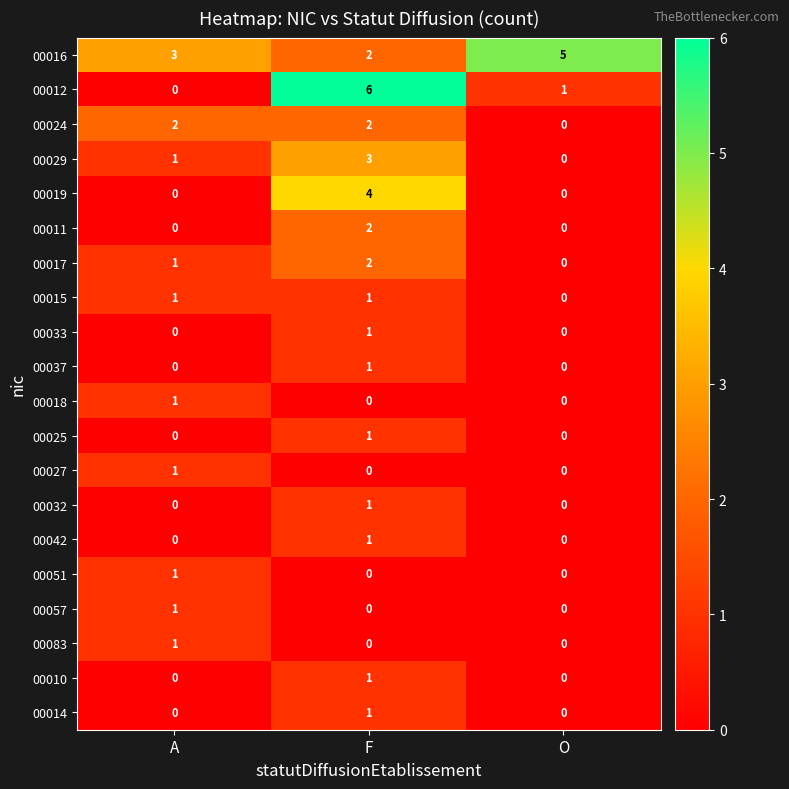

What is the difference between the maximum and minimum values in the 00029 series?

3